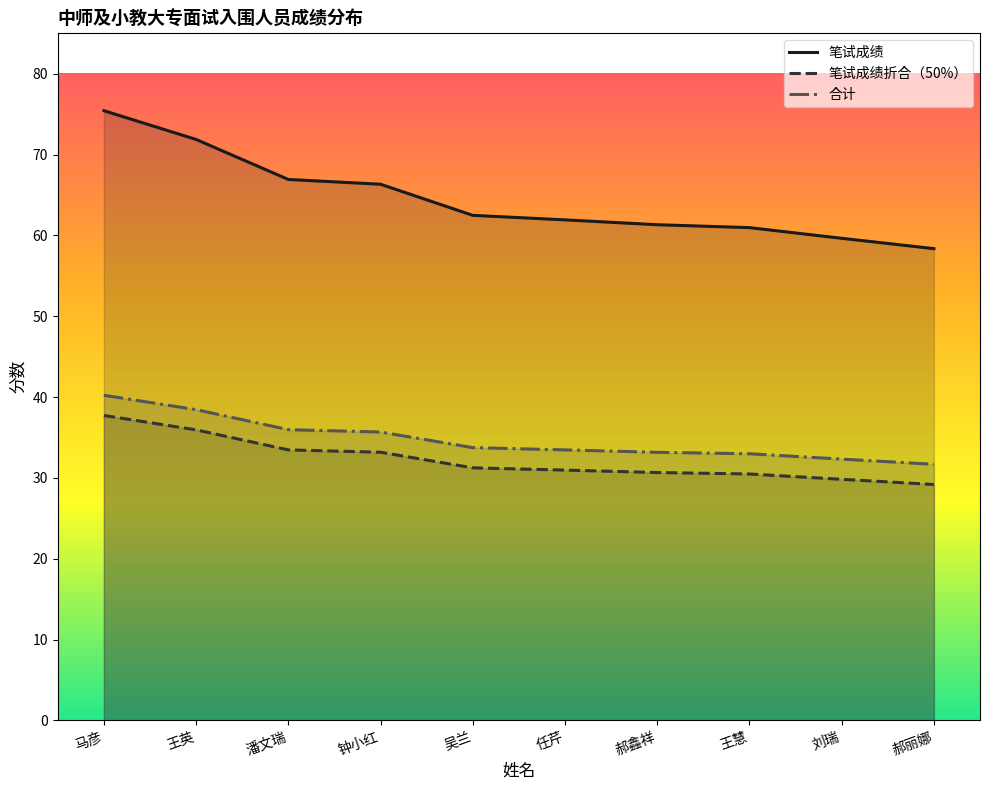

What are all the series names shown in the legend?

笔试成绩, 笔试成绩折合（50%）, 合计